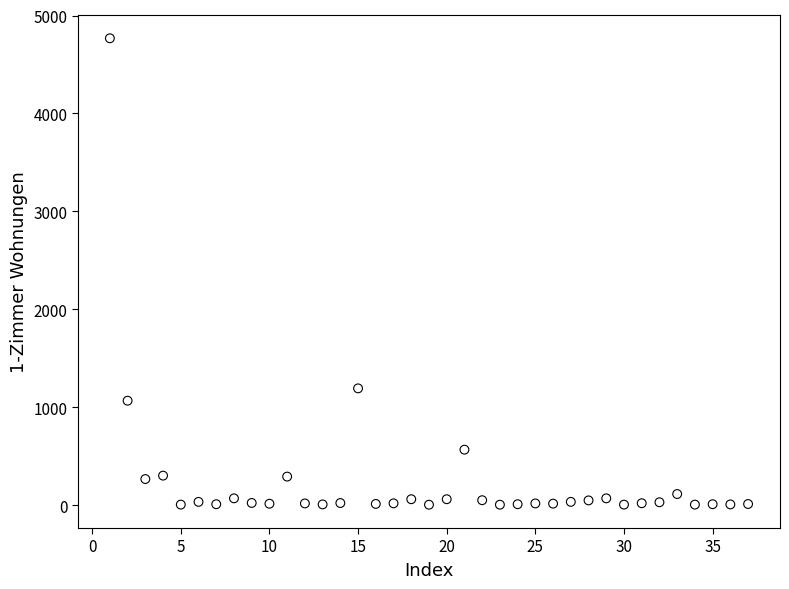

What Y value in the scatter plot is closest to 2386?

1193